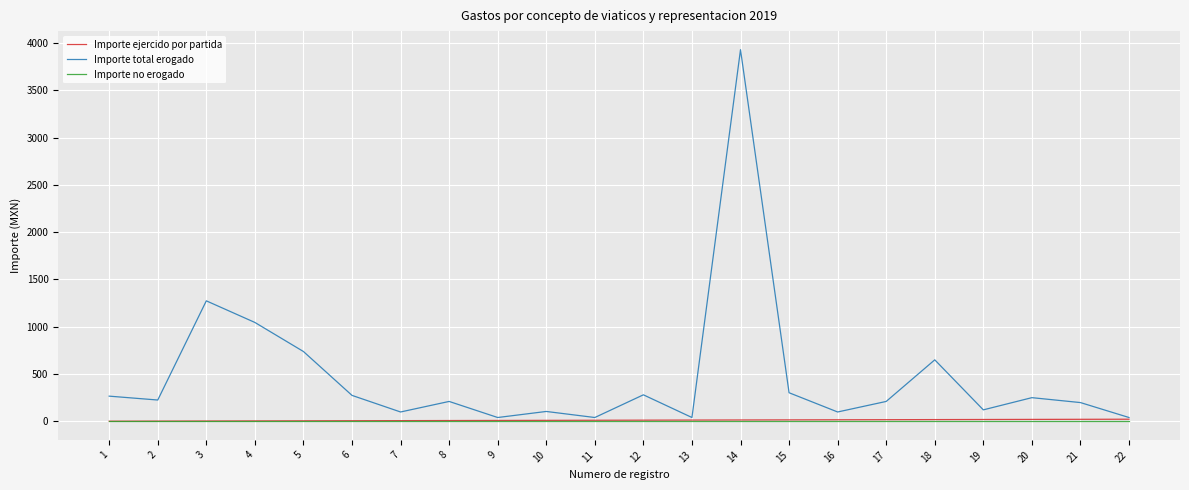

What is the maximum value shown in the chart?

3930.5